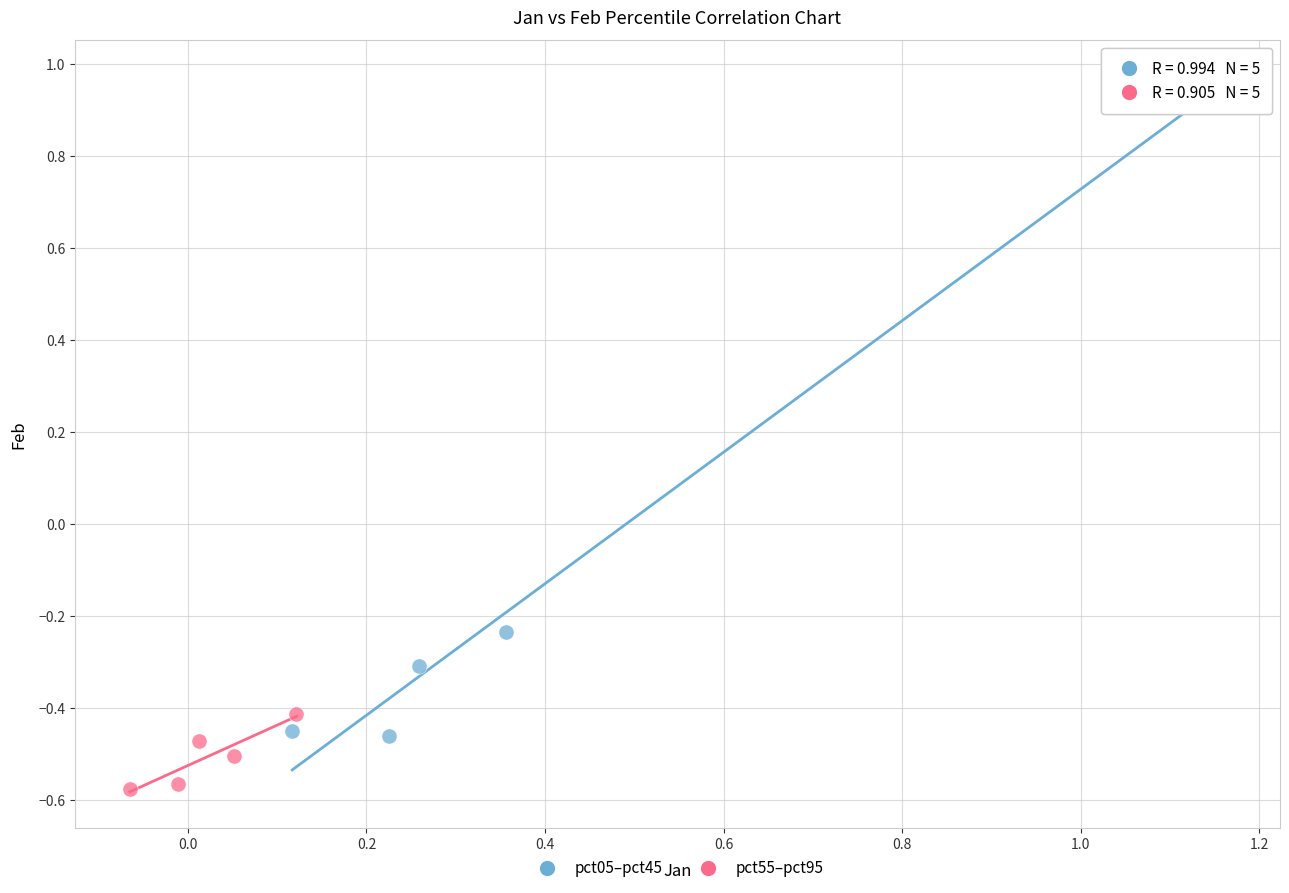

Which series contains the highest Y value?

pct05–pct45